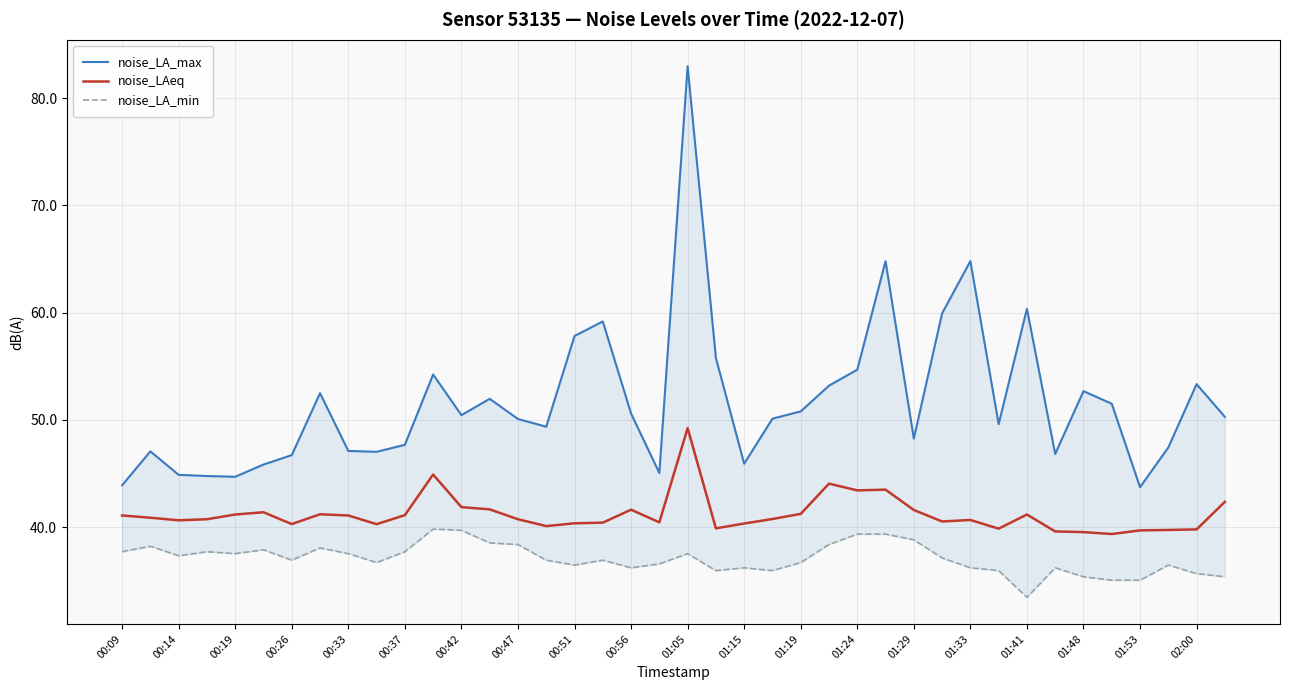

What is the maximum value for noise_LAeq?

49.2